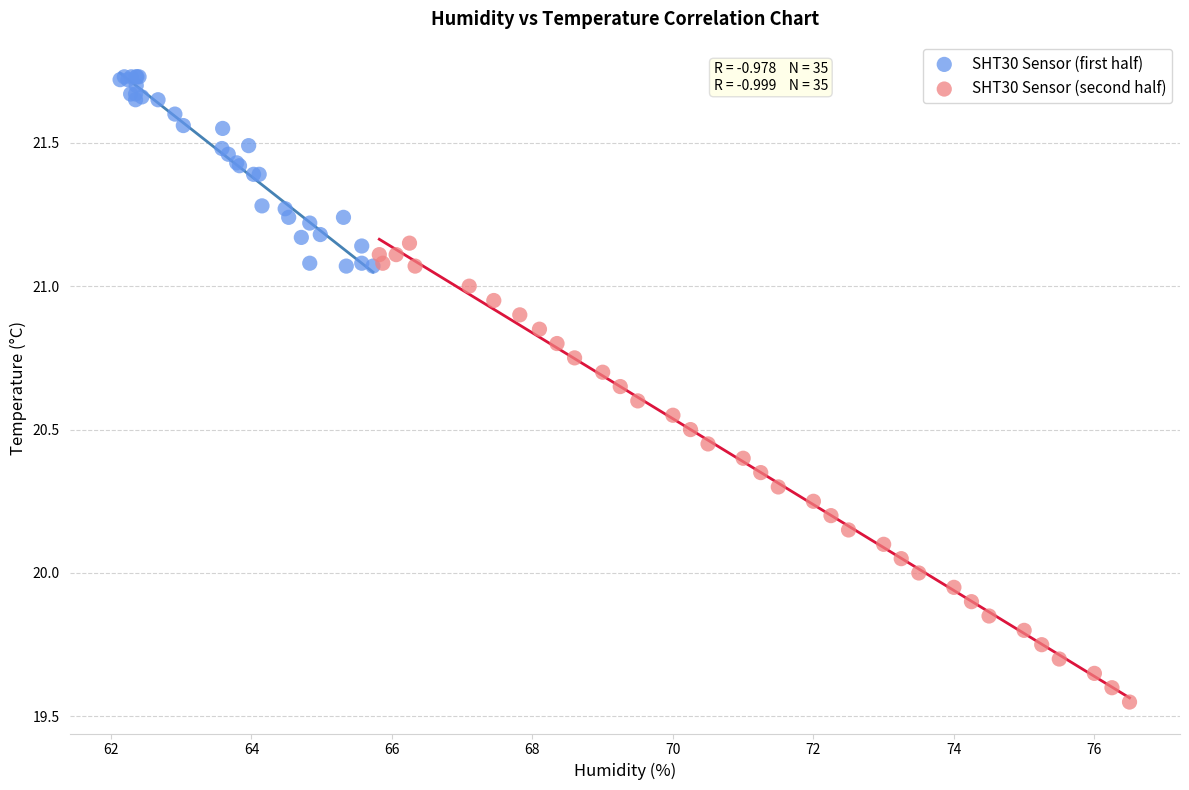

Which series reaches the minimum Y coordinate?

SHT30 Sensor (second half)